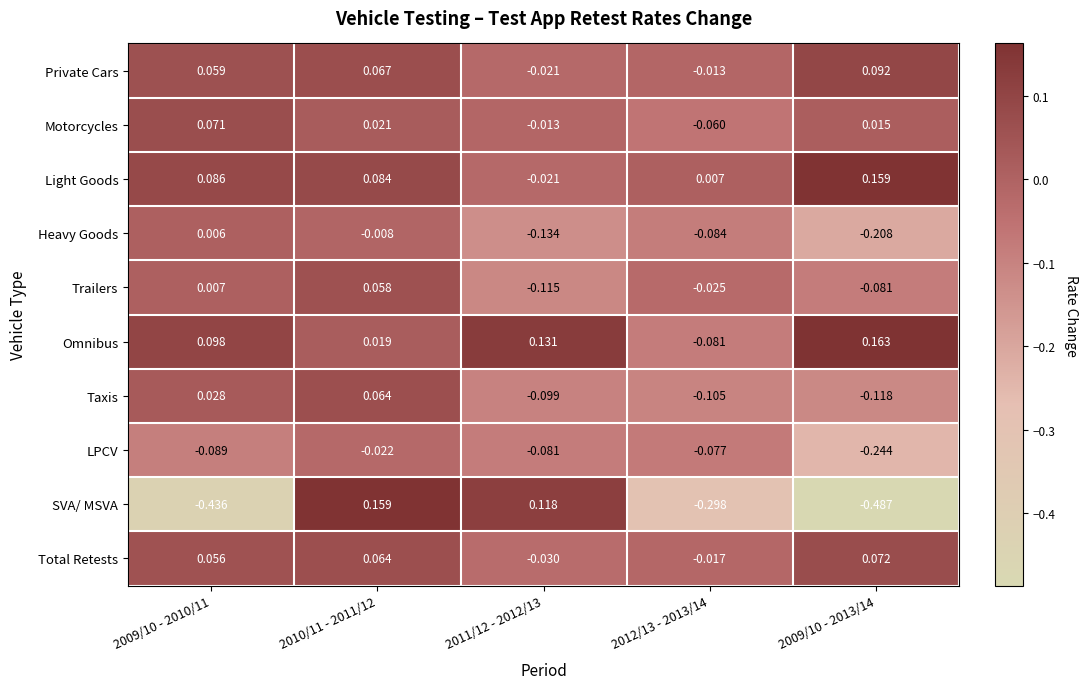

At 2012/13 - 2013/14, list the series in order from largest to smallest.

Light Goods, Private Cars, Total Retests, Trailers, Motorcycles, LPCV, Omnibus, Heavy Goods, Taxis, SVA/ MSVA